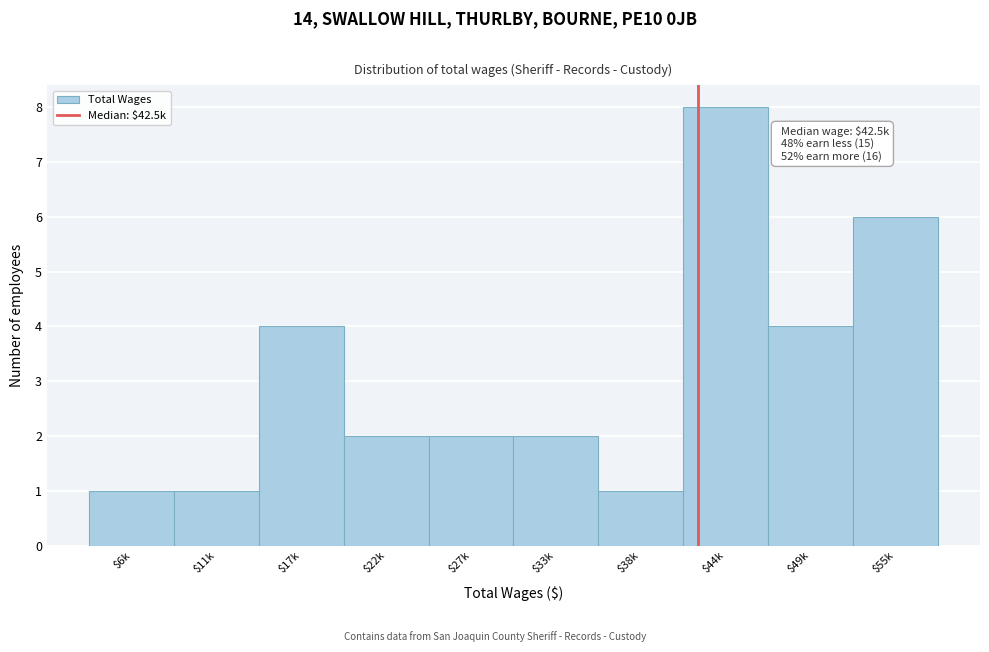

Reading left to right, list all the values displayed in this chart.

1	1	4	2	2	2	1	8	4	6